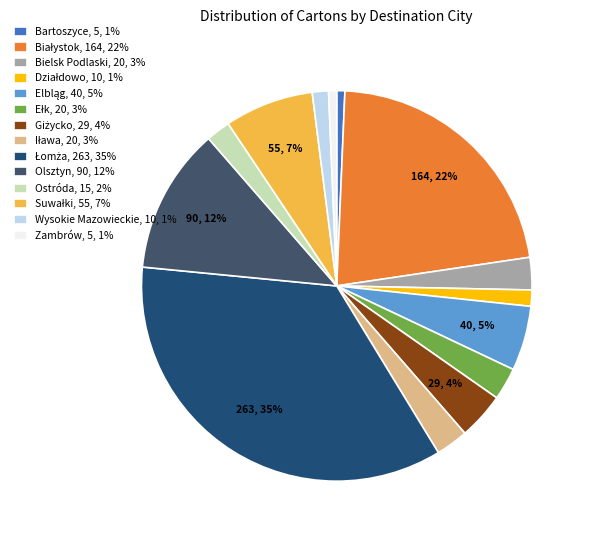

Is it true that Bielsk Podlaski, 20, 3% is 3% of the pie?

True